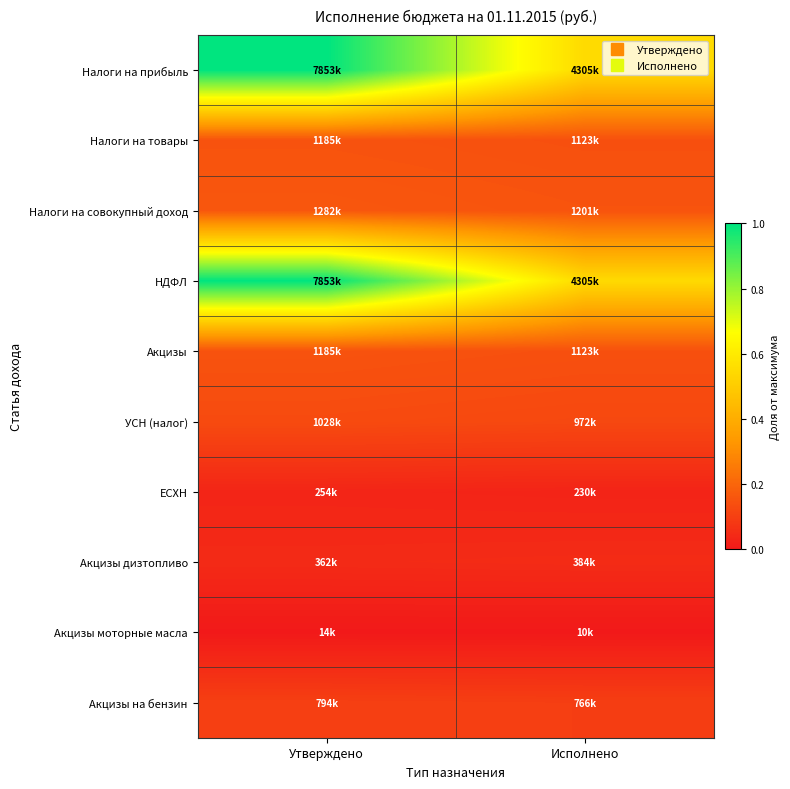

Which series has the widest spread of values?

Налоги на прибыль